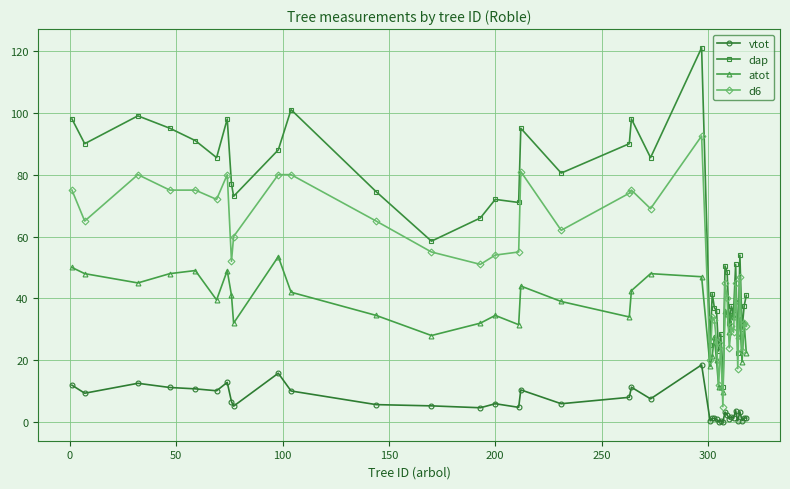

Which series has the largest total across all categories?

dap